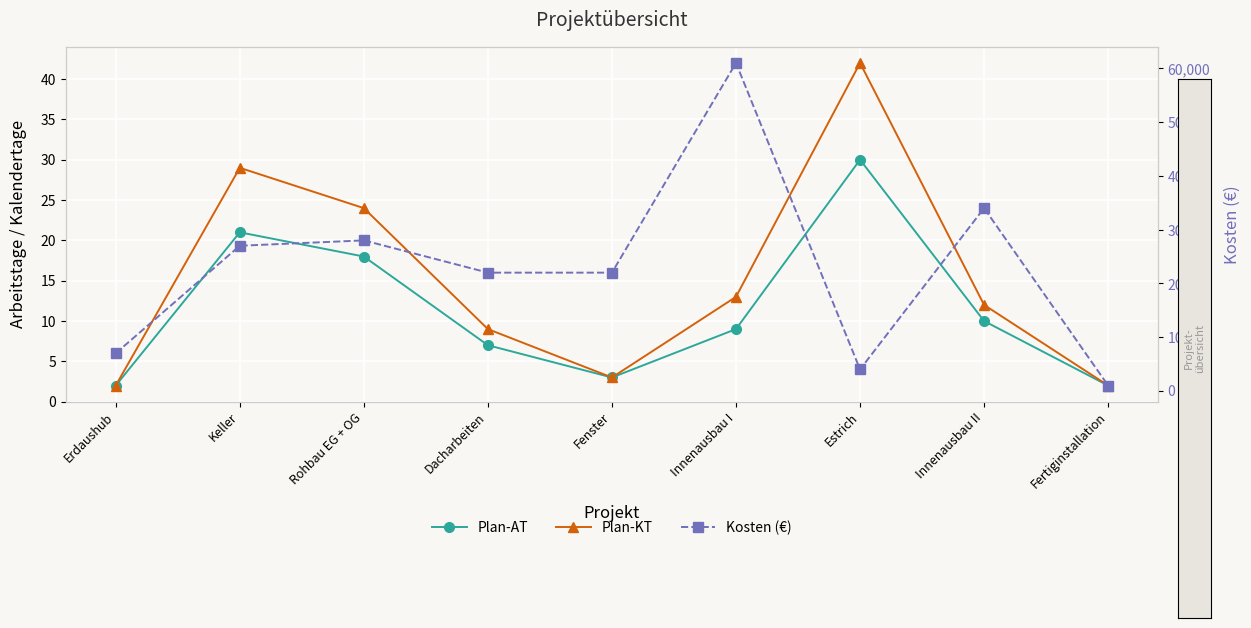

In Kosten (€), how many points are higher than both neighbors (excluding endpoints)?

3